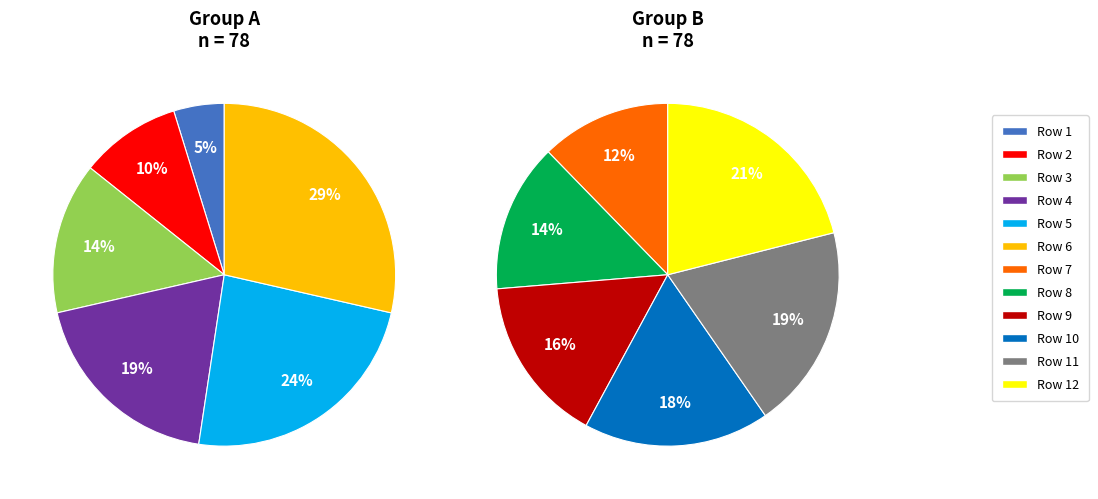

Between 10 and 5, which is larger?

10